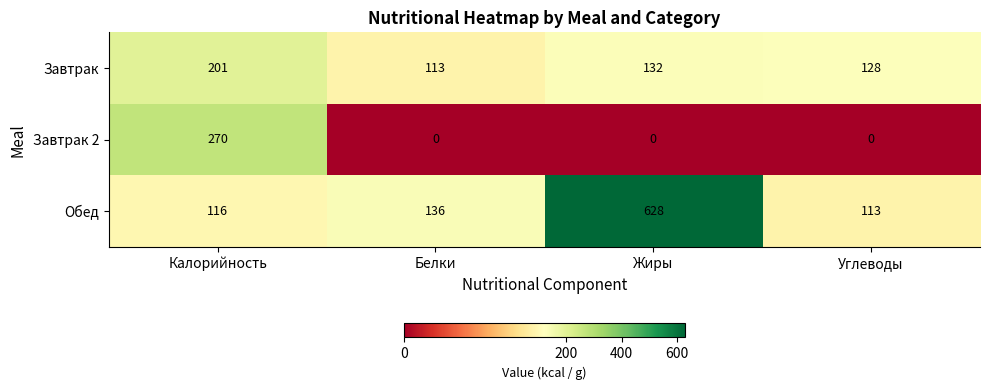

Rank the series at Калорийность from highest to lowest value.

Завтрак 2, Завтрак, Обед